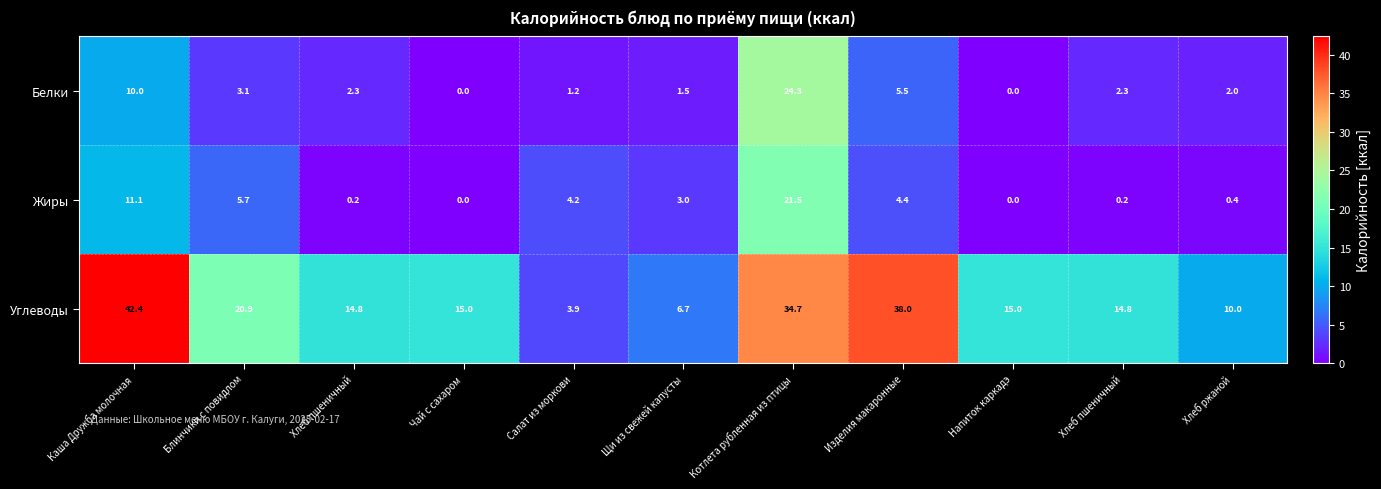

How many distinct data groups are displayed?

3